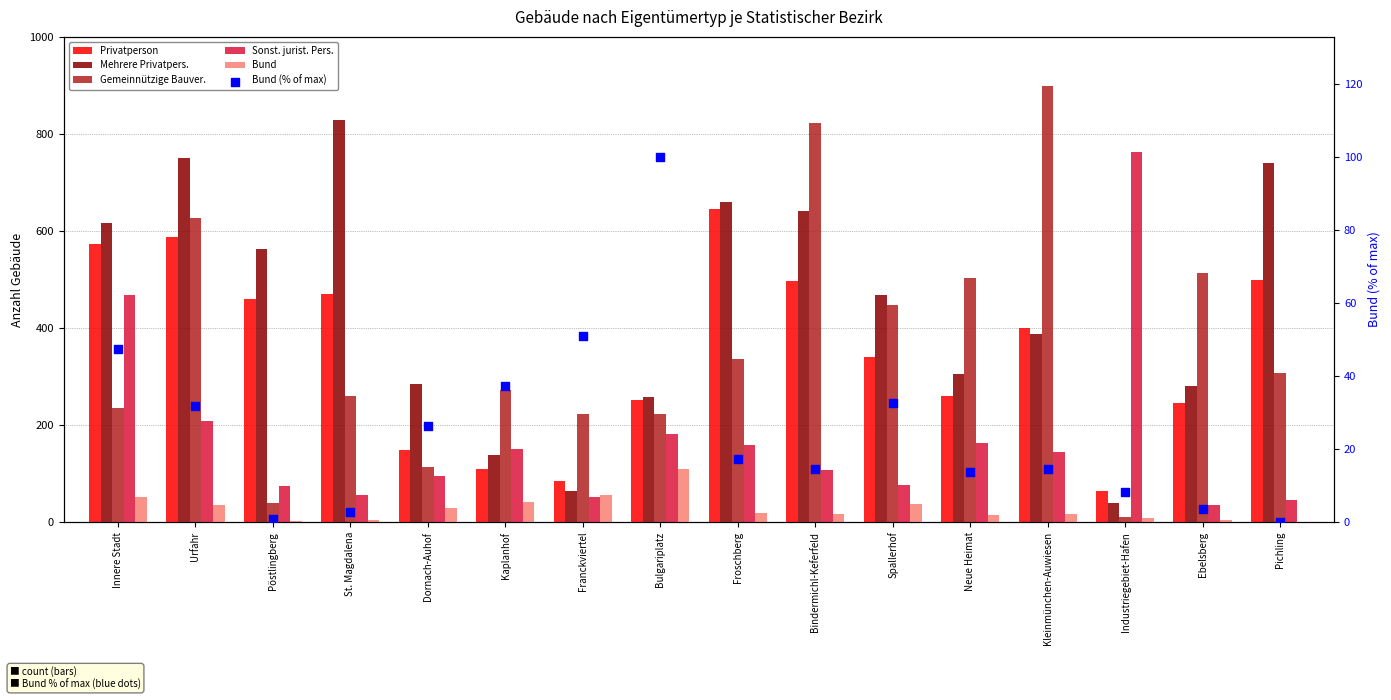

Is the value of Sonst. jurist. Pers. at Urfahr greater than the value of Bund (% of max) at Urfahr?

Yes